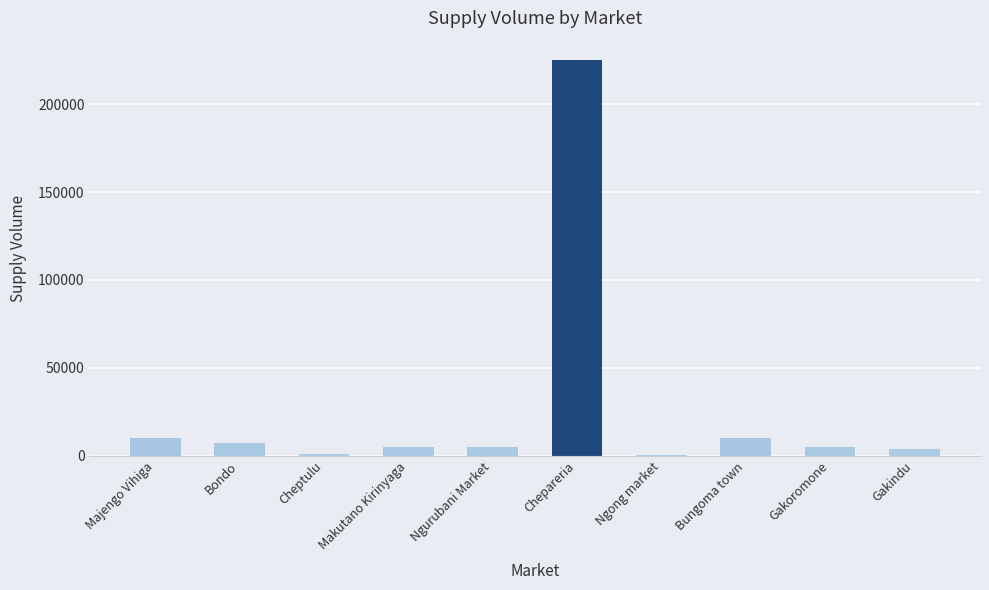

What is the sum of all values?

272230